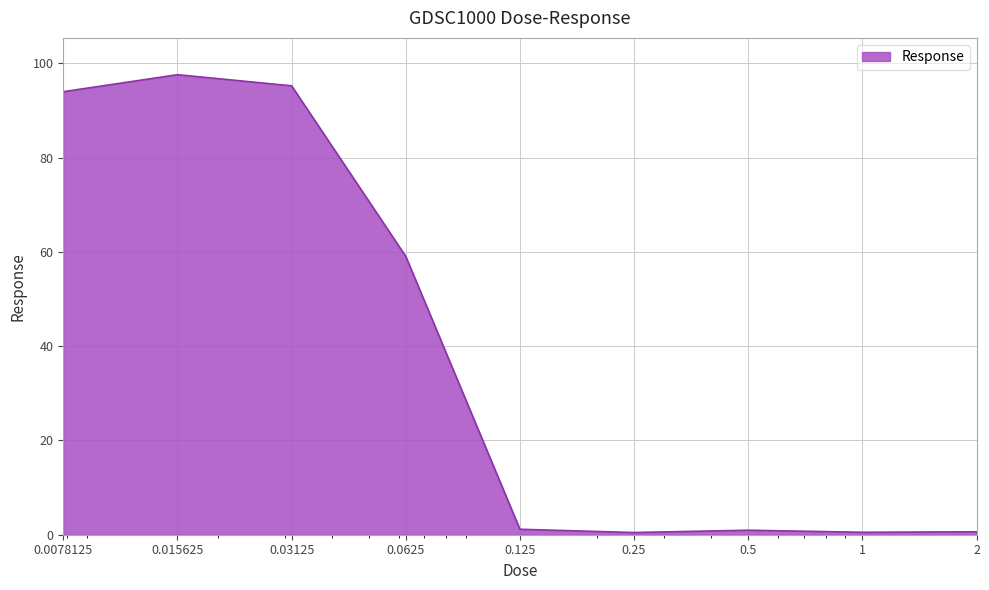

How many lines are shown in the chart?

1